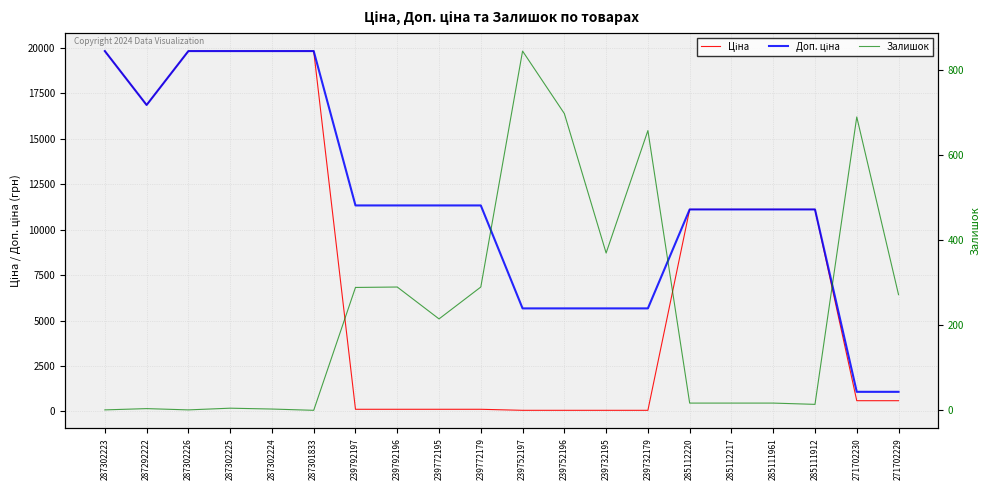

List the series in order of their peak value, highest first.

Ціна, Доп. ціна, Залишок